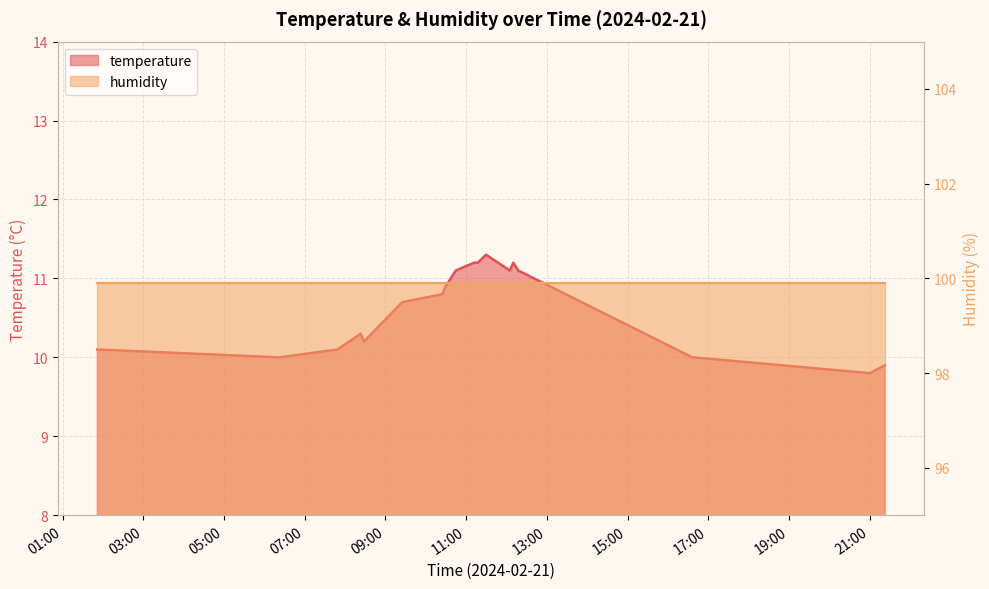

Reading left to right, list all the values displayed in this chart.

10.1	10.0	10.1	10.3	10.2	10.7	10.8	10.9	11.1	11.2	11.2	11.3	11.1	11.2	11.1	10.0	10.0	9.8	9.9